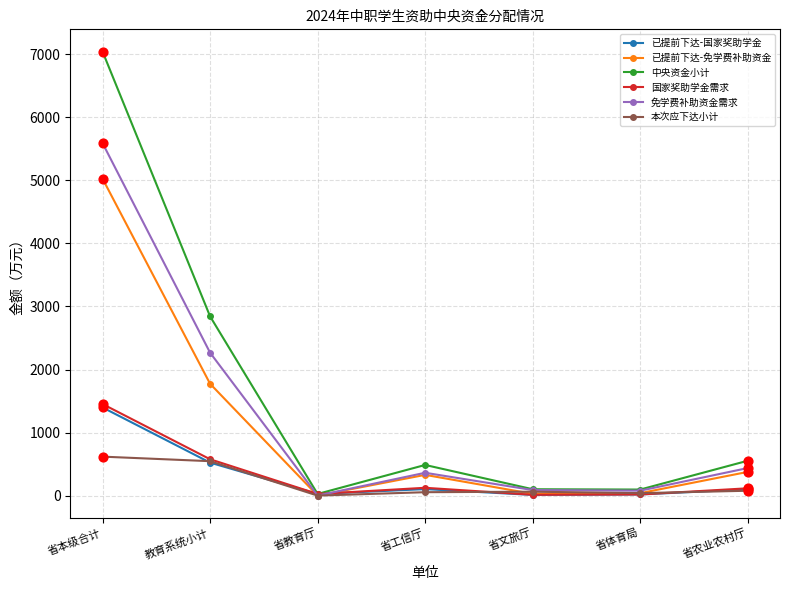

True or false: 免学费补助资金需求 has a value of 5590.6 at 省本级合计.

True